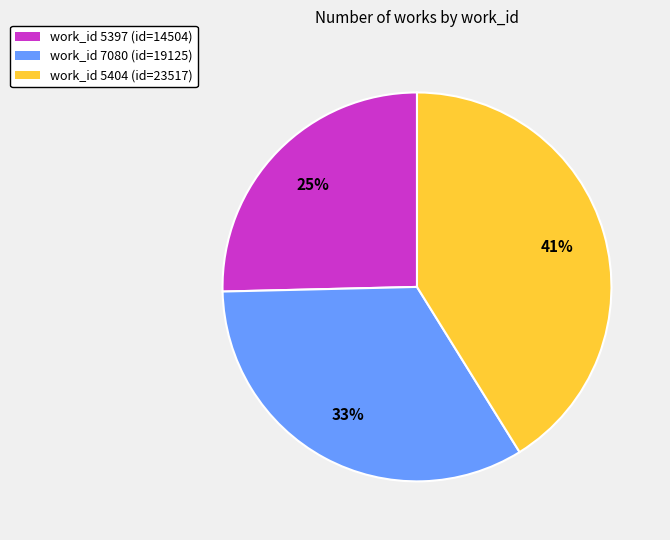

Which slice is the largest?

work_id 5404 (id=23517)